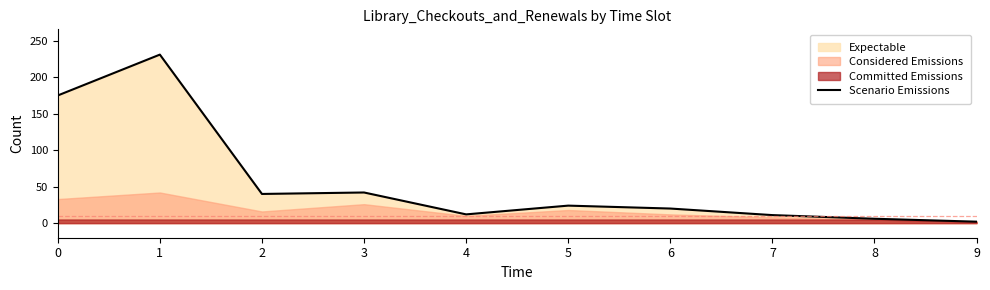

Reading left to right, list all the values displayed in this chart.

175	231	40	42	12	24	20	11	6	2